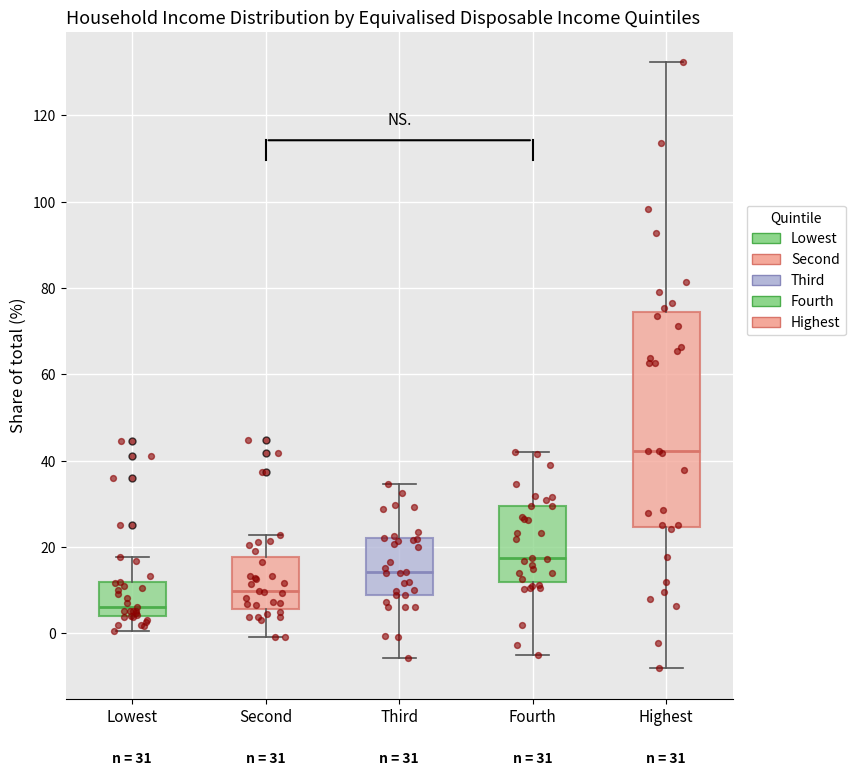

Which box is the tallest, from its lower edge to its upper edge?

Highest